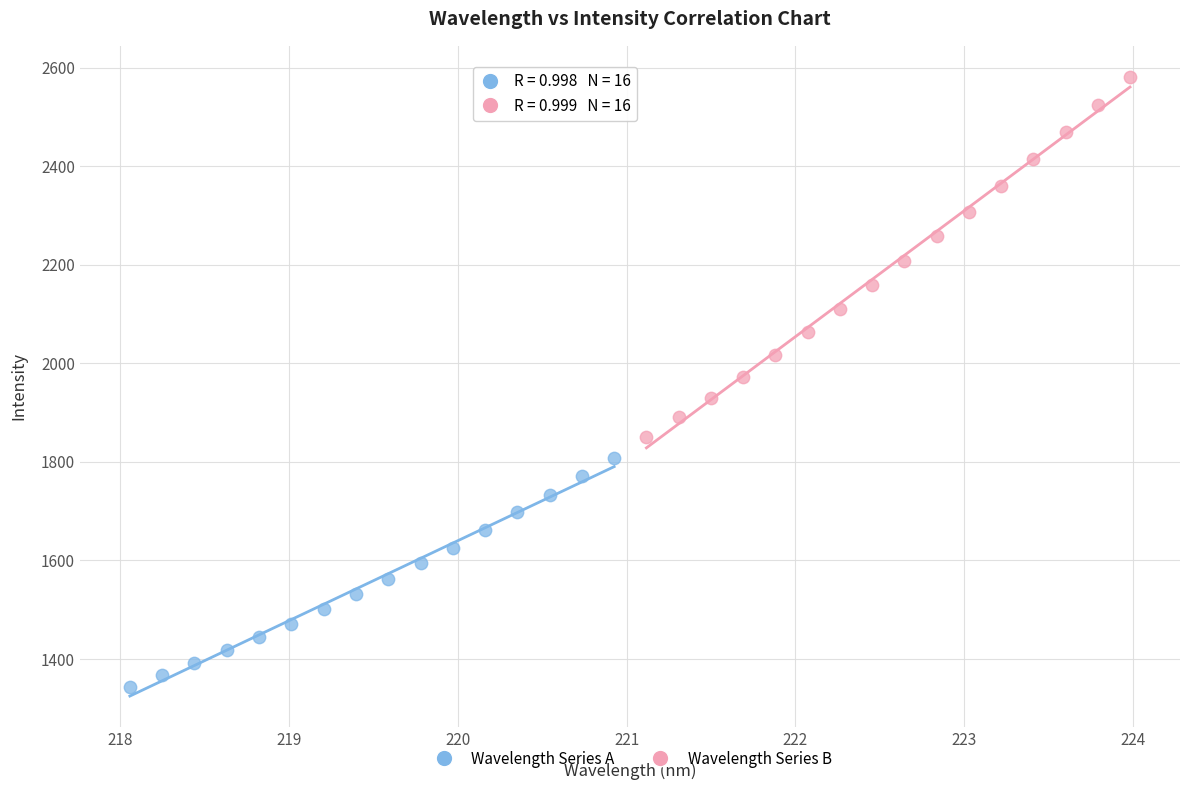

Which series contains the highest Y value?

Wavelength Series B